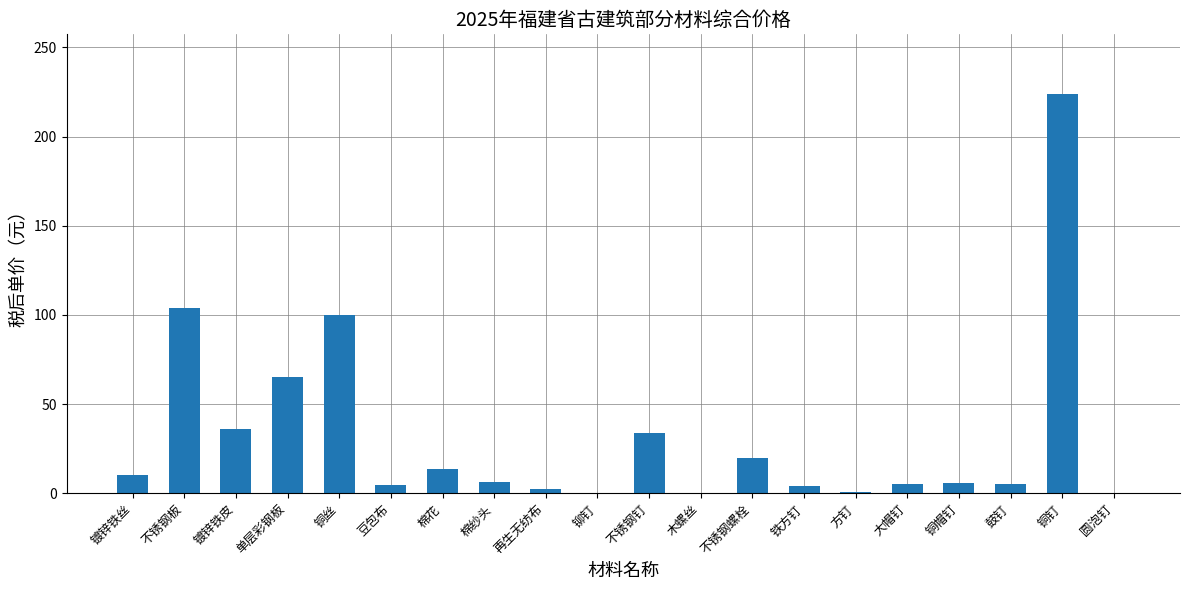

The chart shows a value of 2.6 at 再生无纺布. True or false?

True